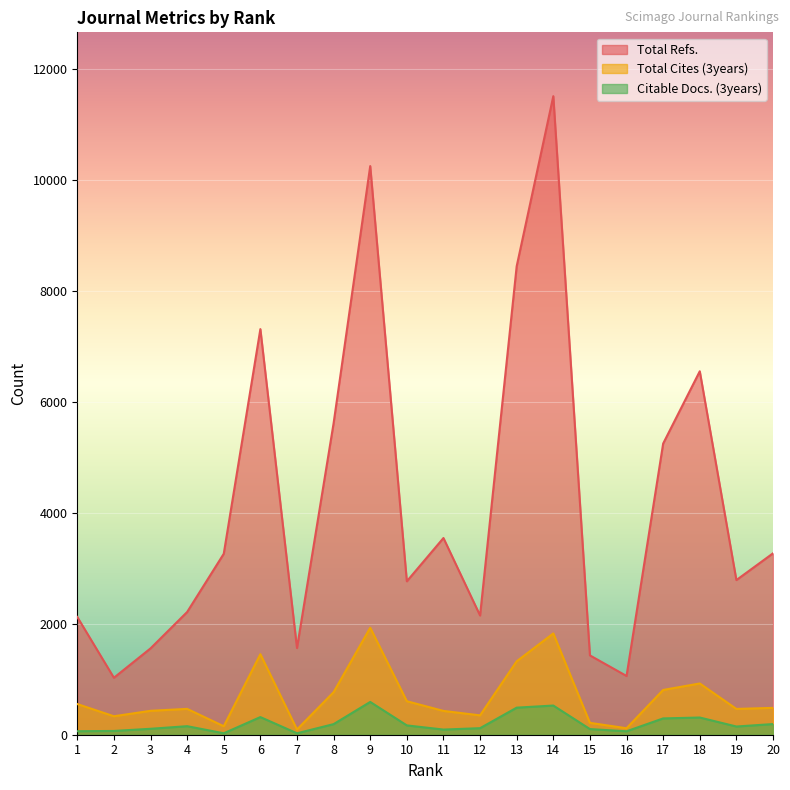

The Total Cites (3years) series shows 1359 at 18. True or false?

False